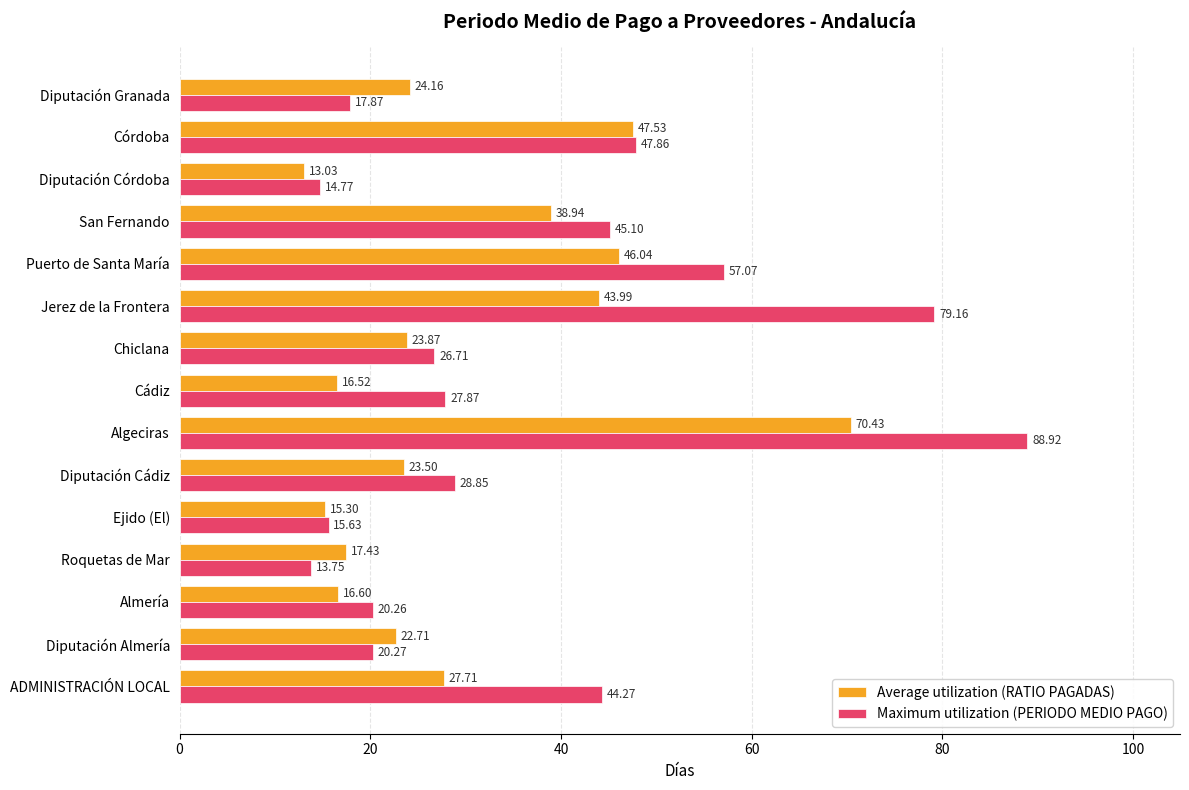

What is the difference between the second highest and second lowest values in the Maximum utilization (PERIODO MEDIO PAGO) series?

64.4